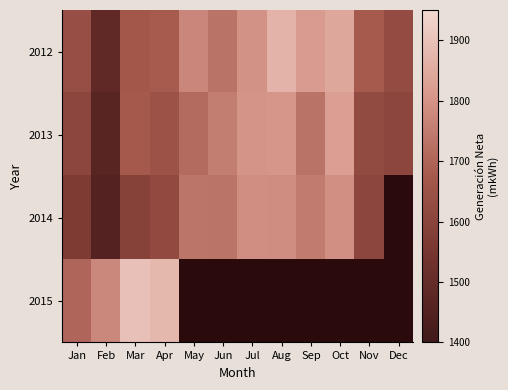

Which category has the lowest value in the 2013 series?

Feb